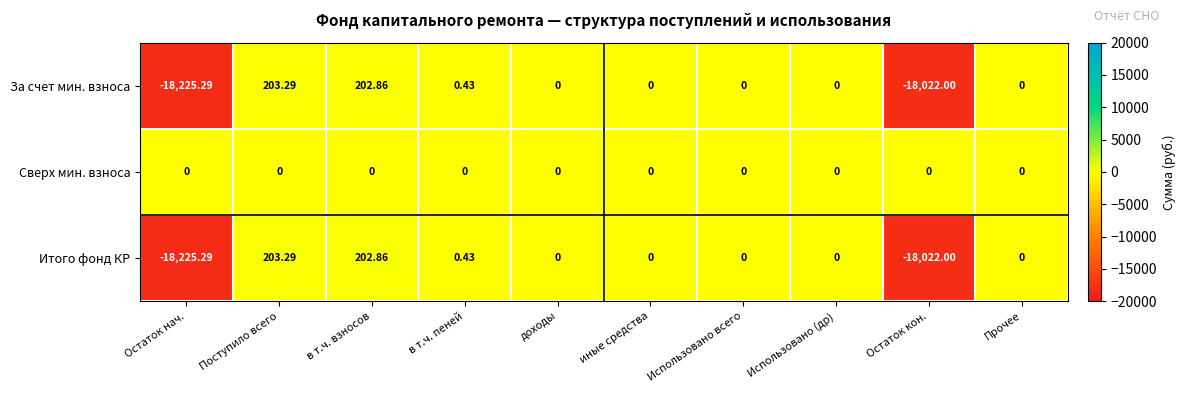

Is the value of Итого фонд КР at Поступило всего greater than the value of За счет мин. взноса at Остаток нач.?

Yes